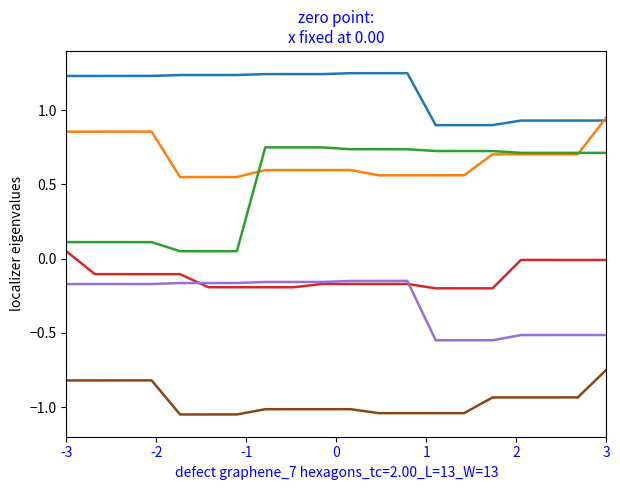

How many lines are shown in the chart?

6